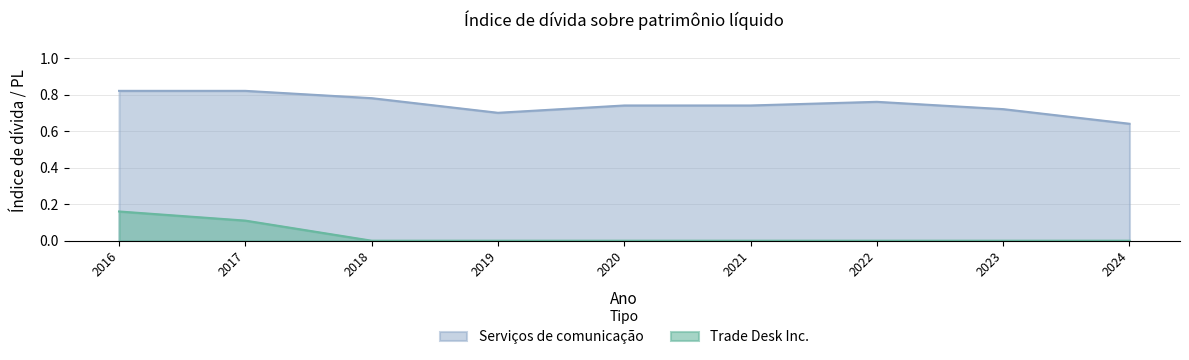

How many Trade Desk Inc. values are between 0 and 1?

9